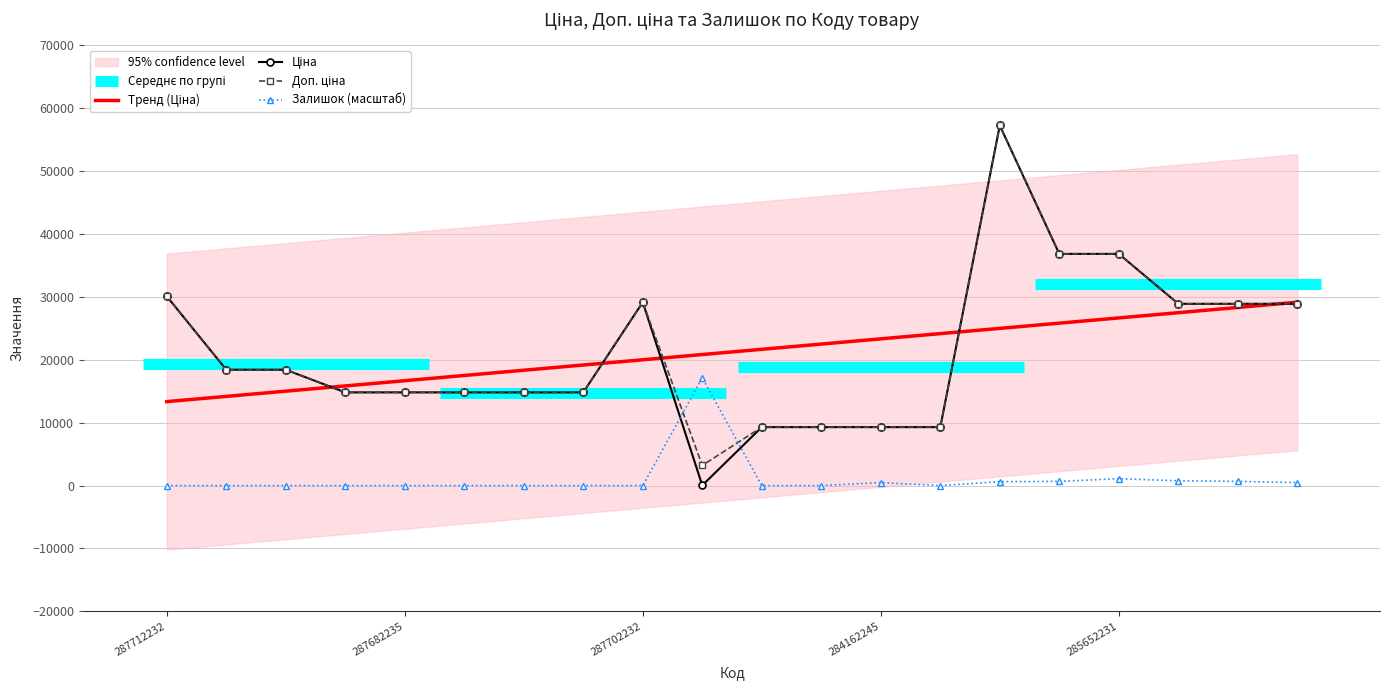

What is the maximum value for Залишок (масштаб)?

17129.8